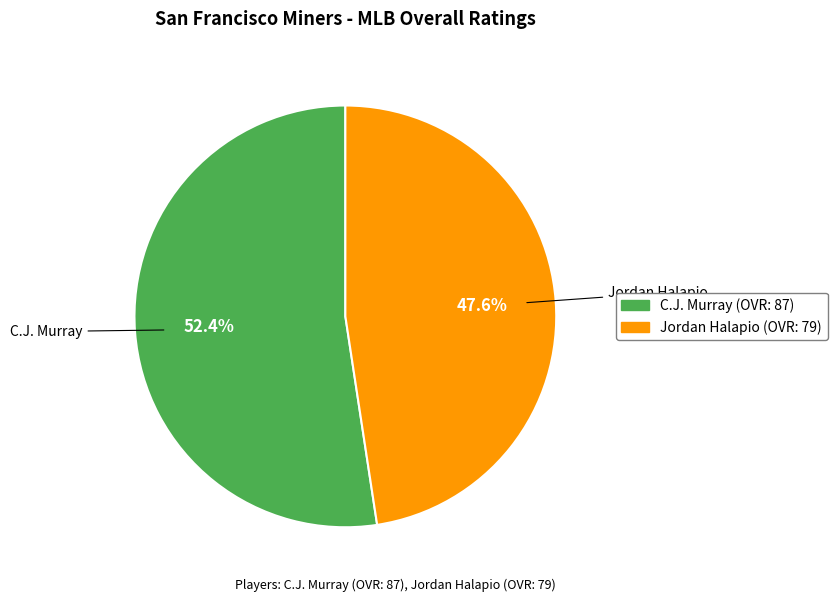

Which has a higher value, C.J. Murray or Jordan Halapio?

C.J. Murray